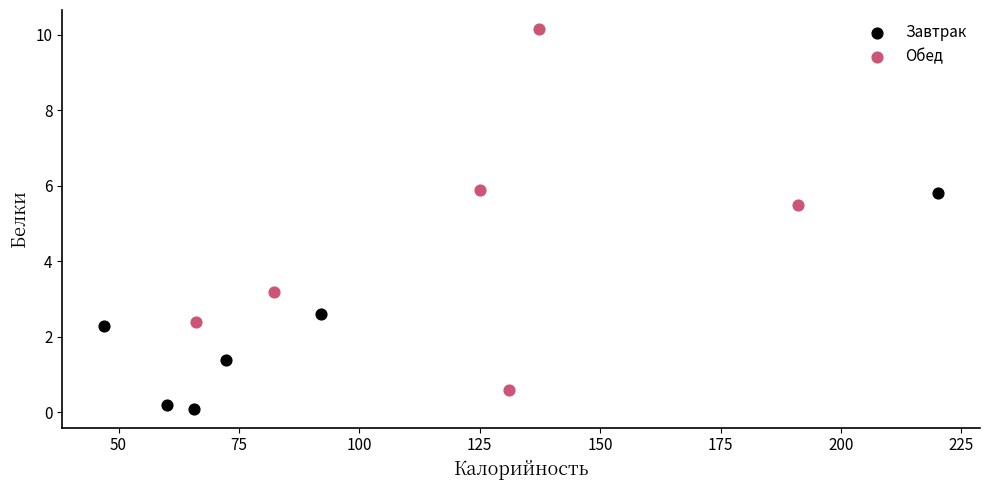

Which series has the largest Y range (max minus min)?

Обед